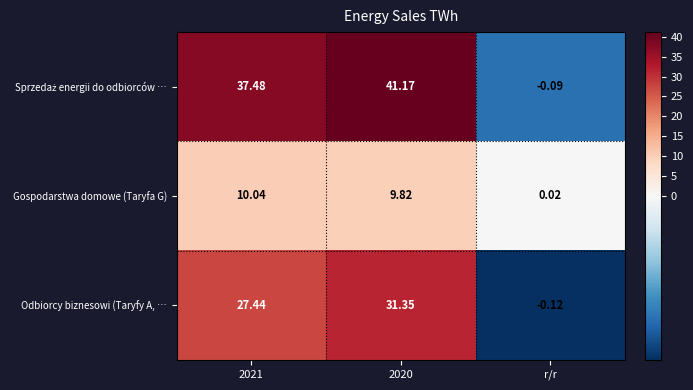

Is the value of Gospodarstwa domowe (Taryfa G) at 2021 greater than the value of Odbiorcy biznesowi (Taryfy A, … at 2021?

No